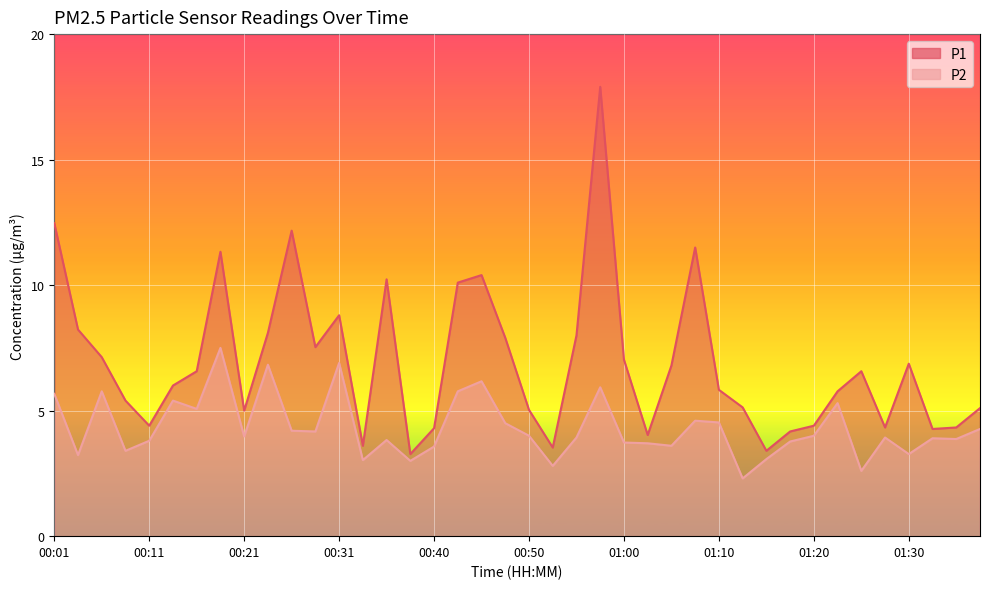

True or false: P1 and P2 intersect in this chart.

False